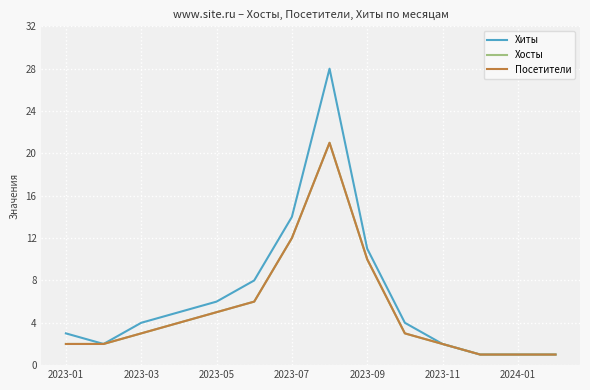

Which series has the largest range (max minus min)?

Хиты